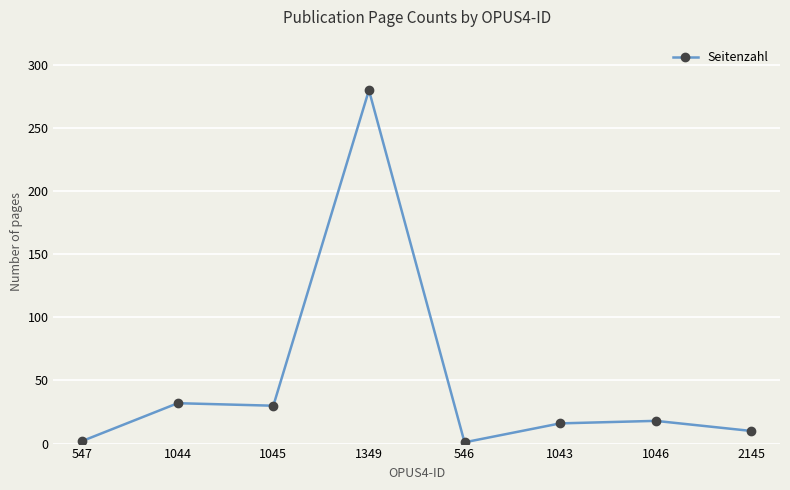

What is the value of the 7th point from the left?

18